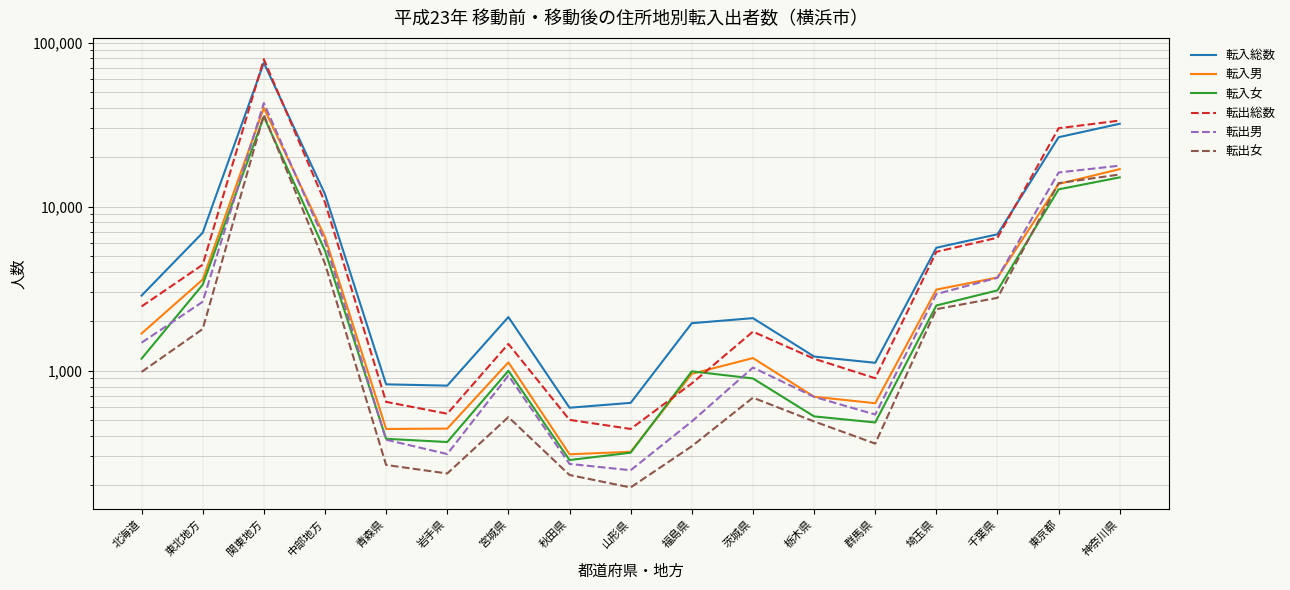

The value of 転出女 at 栃木県 is 490. True or false?

True